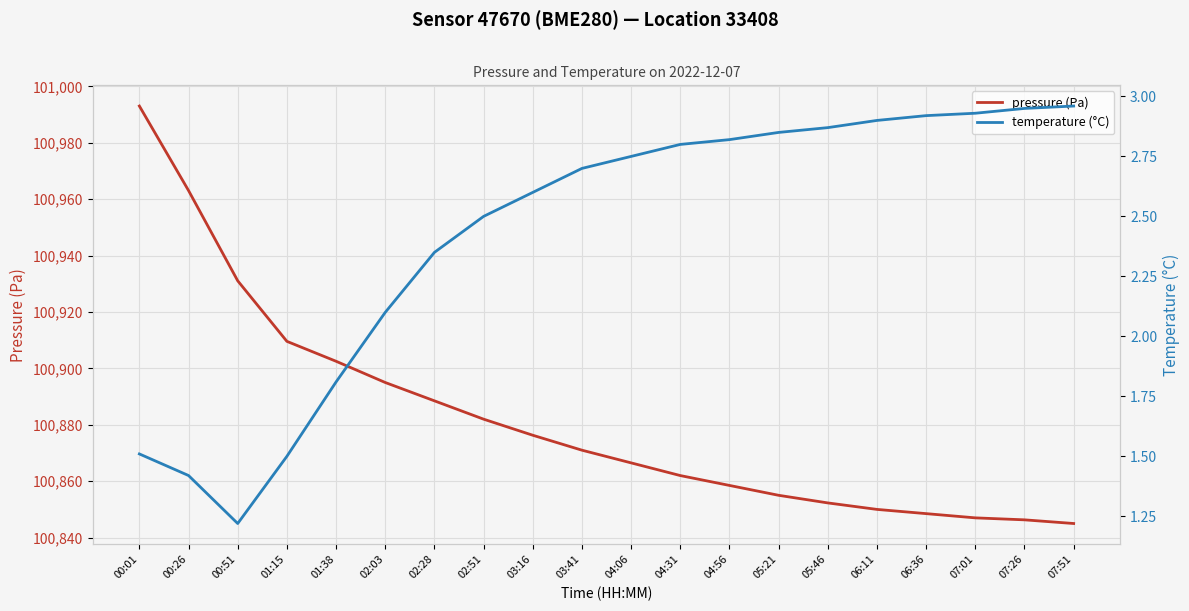

True or false: temperature (°C) and pressure (Pa) cross at least once.

False